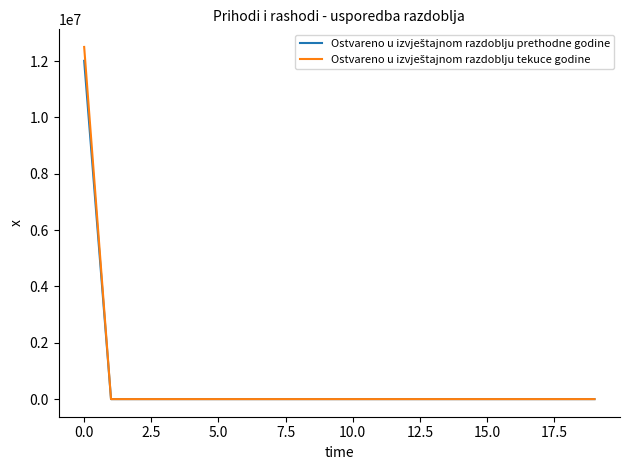

Does the chart display data point markers on the line(s)?

No